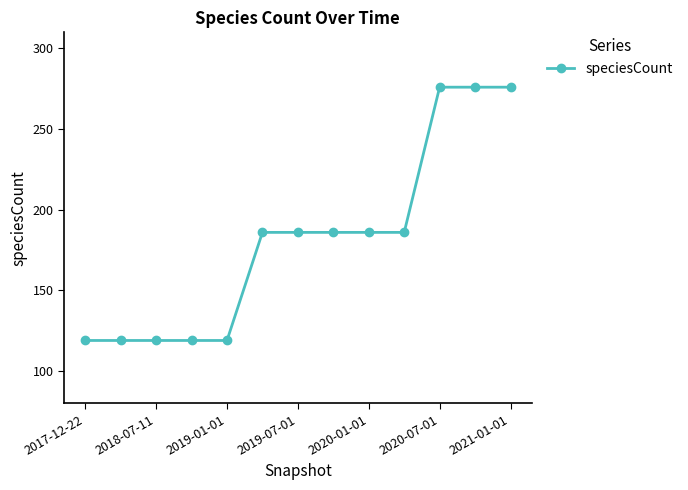

How many values are between 119 and 186?

10